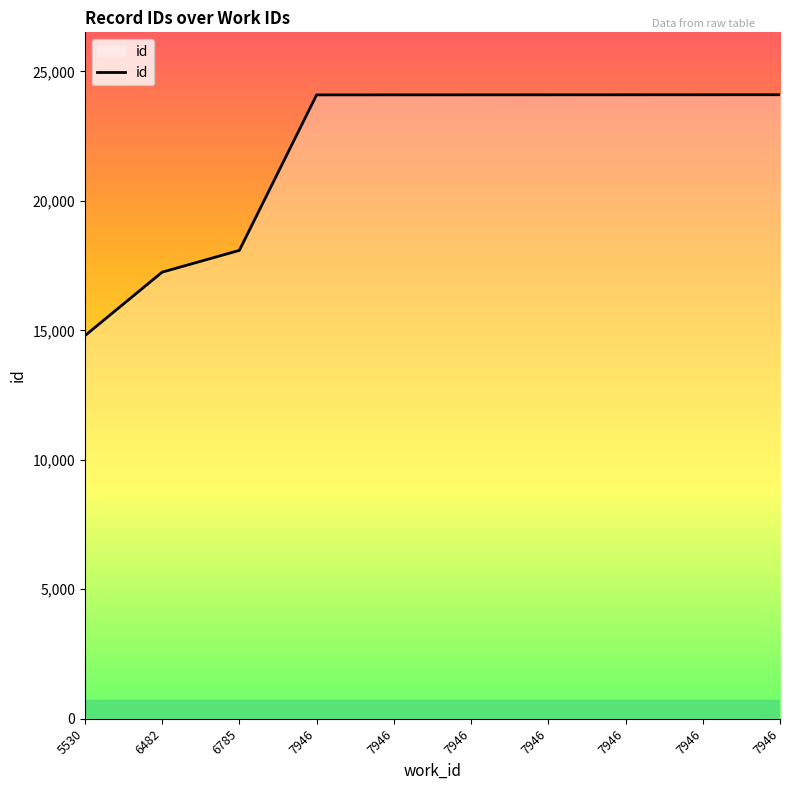

True or false: there are more than 2 points higher than both neighbors.

False